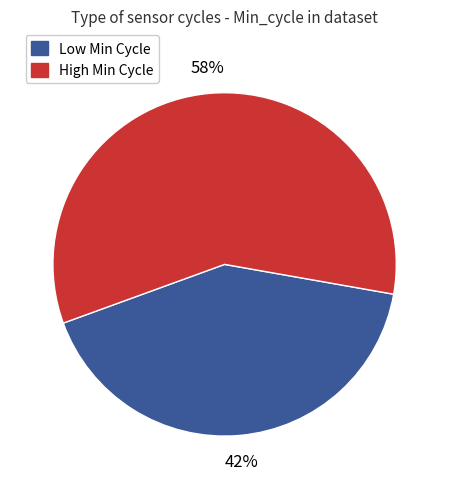

Does any single category account for the majority?

Yes